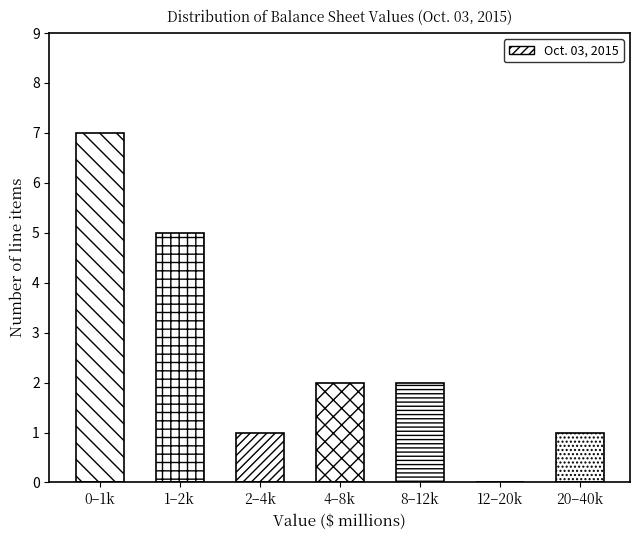

Reading left to right, what are all the values shown in this chart?

0–1k=7	1–2k=5	2–4k=1	4–8k=2	8–12k=2	12–20k=0	20–40k=1